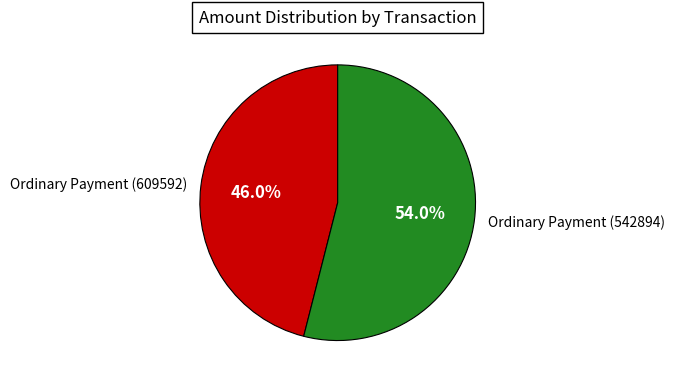

Rank the categories by value from highest to lowest.

Ordinary Payment (542894), Ordinary Payment (609592)